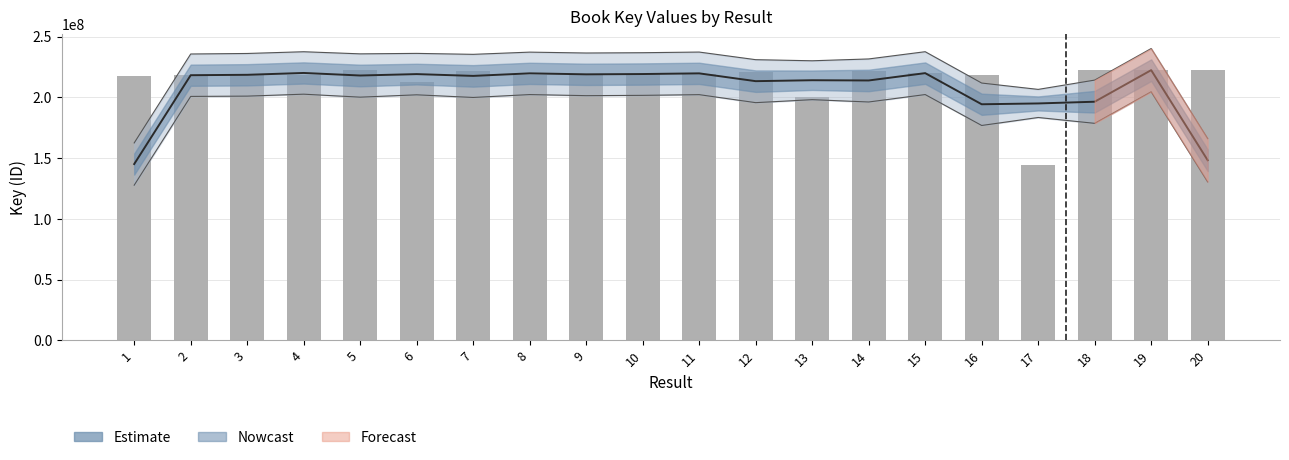

How many bars are there in total?

20